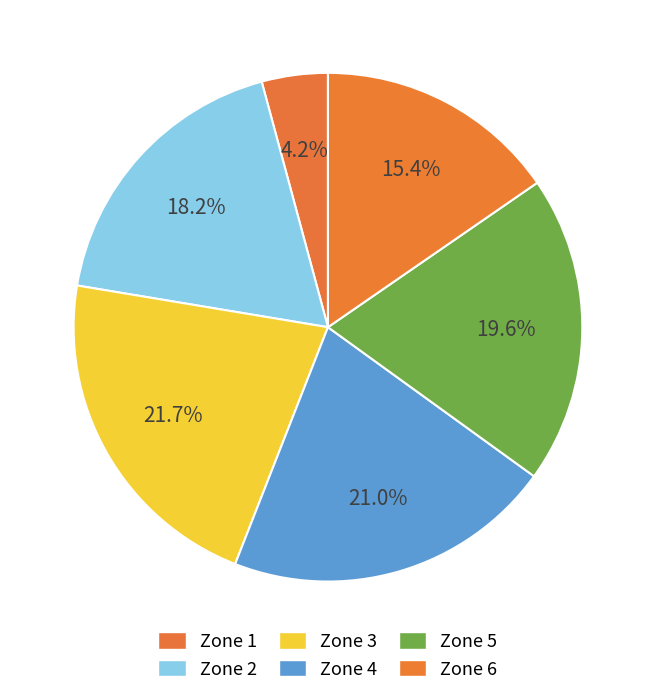

How many slices are in this pie chart?

6